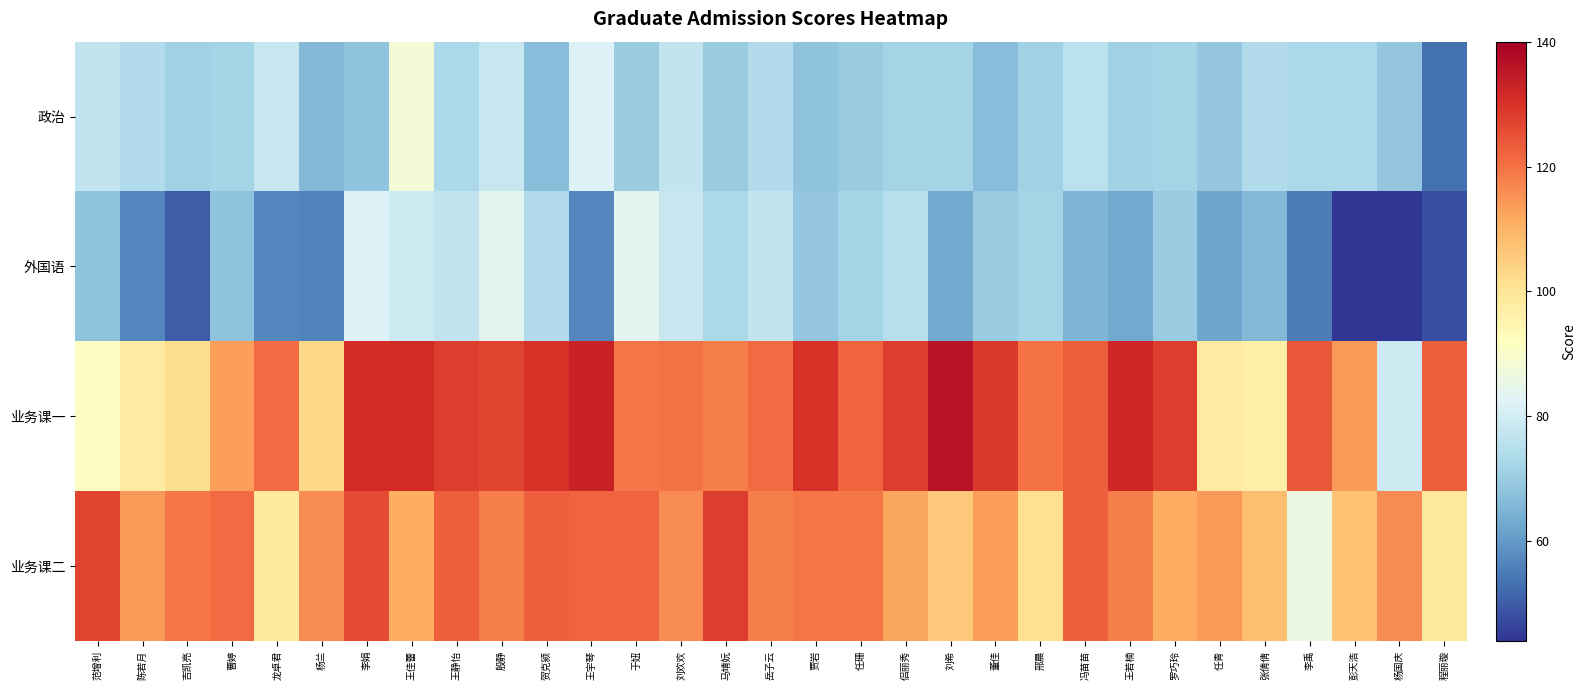

Rank the series at 彭天浩 from highest to lowest value.

业务课一, 业务课二, 政治, 外国语